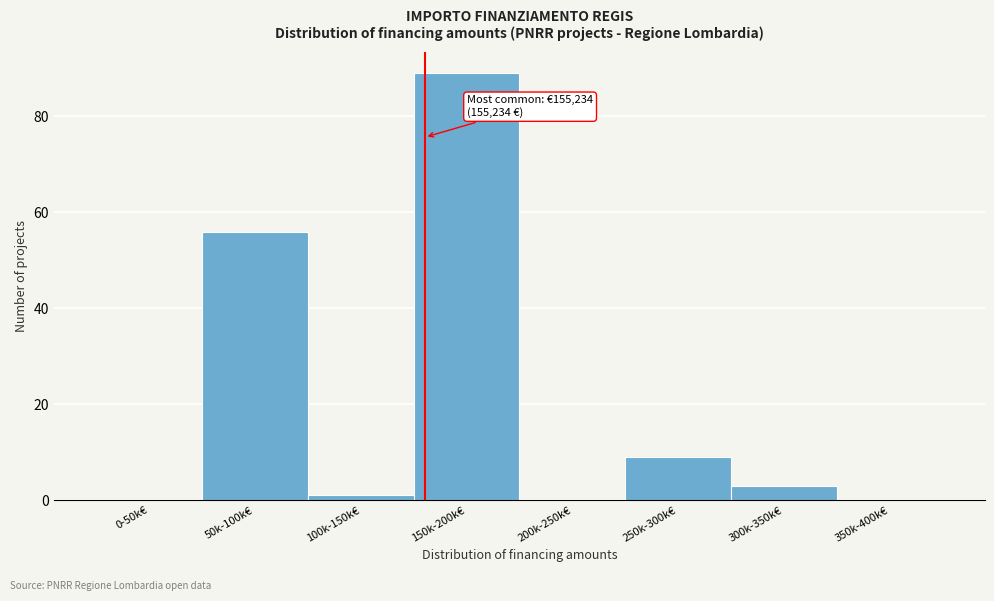

Reading left to right, extract all data points from this chart.

0-50k€=0	50k-100k€=56	100k-150k€=1	150k-200k€=89	200k-250k€=0	250k-300k€=9	300k-350k€=3	350k-400k€=0